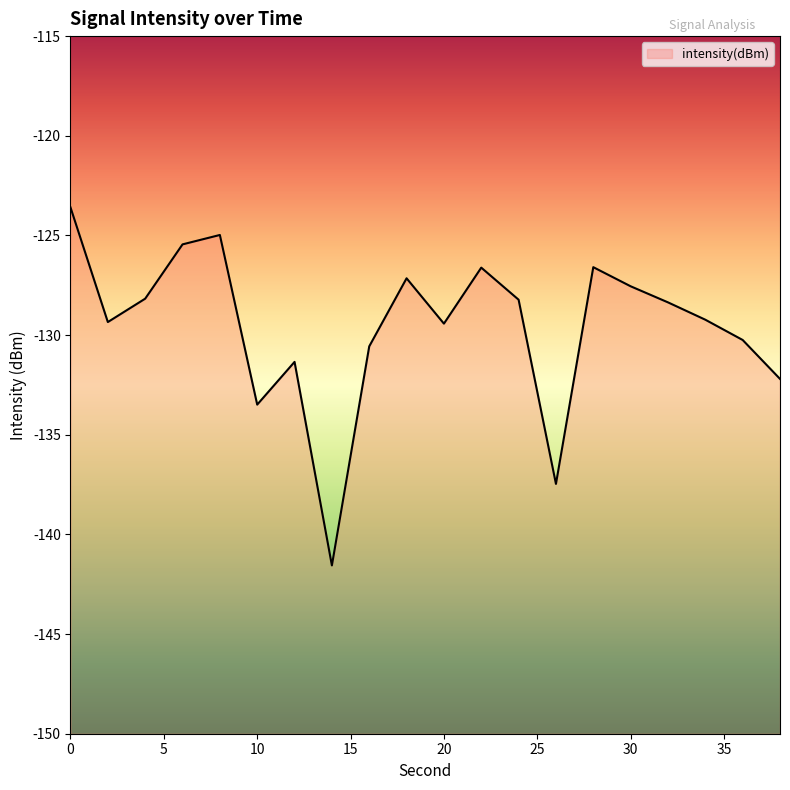

Reading left to right, extract all data points from this chart.

0=-123.6	2=-129.3	4=-128.2	6=-125.4	8=-125.0	10=-133.5	12=-131.3	14=-141.6	16=-130.6	18=-127.2	20=-129.4	22=-126.6	24=-128.2	26=-137.5	28=-126.6	30=-127.6	32=-128.4	34=-129.2	36=-130.2	38=-132.2